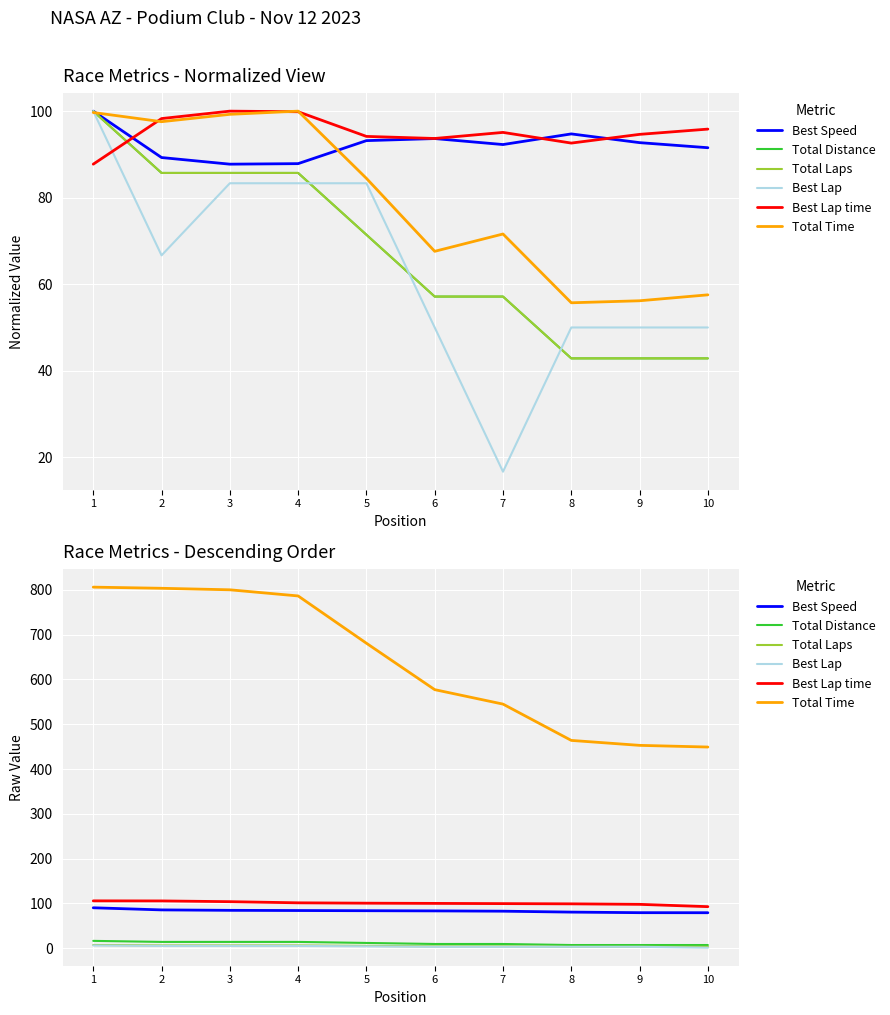

At which label is Best Speed closest to 84?

4